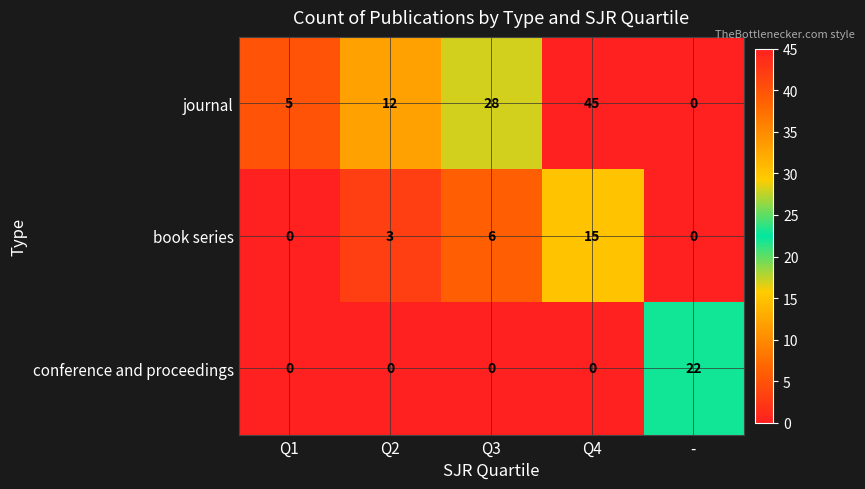

Count the number of categories in the chart.

5